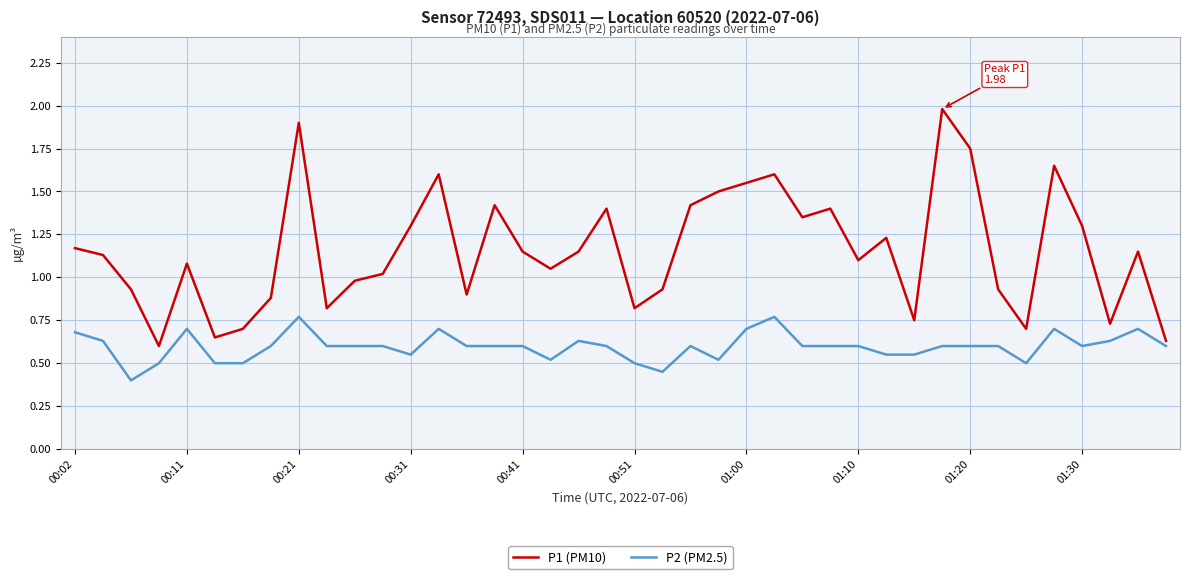

What are all the series names shown in the legend?

P1 (PM10), P2 (PM2.5)